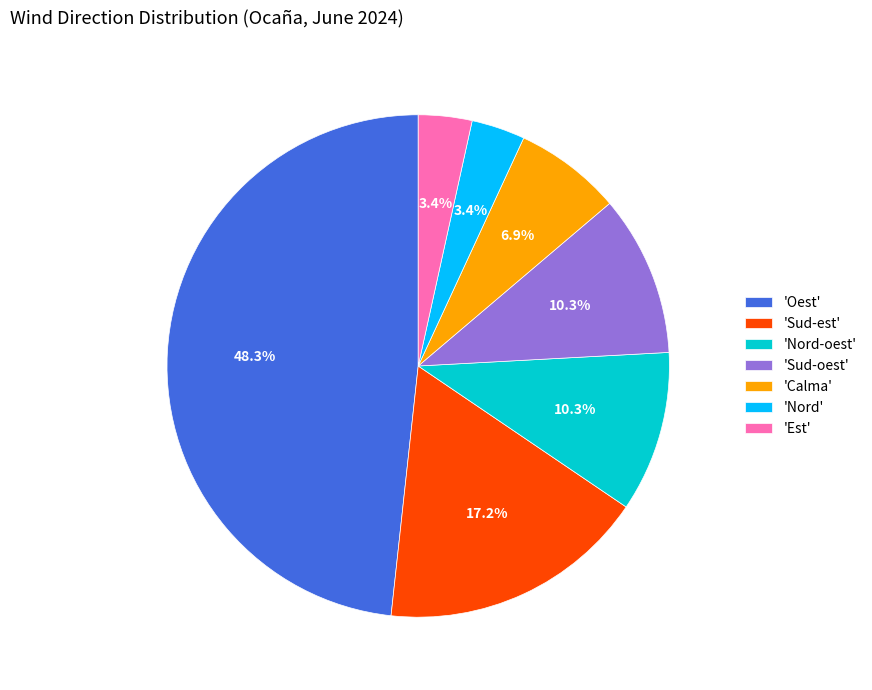

Does any single category account for the majority?

No